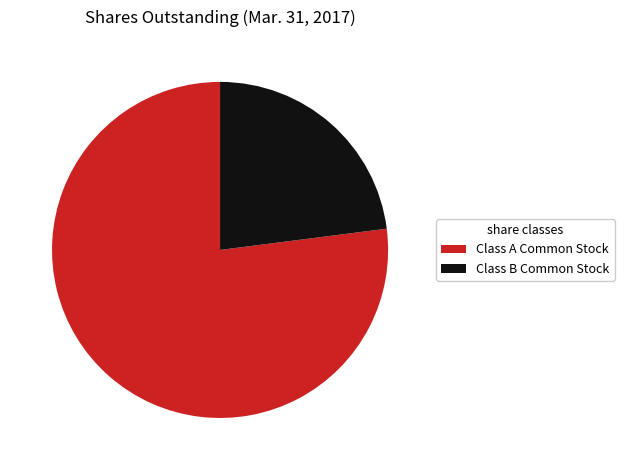

Between Class A Common Stock and Class B Common Stock, which is larger?

Class A Common Stock